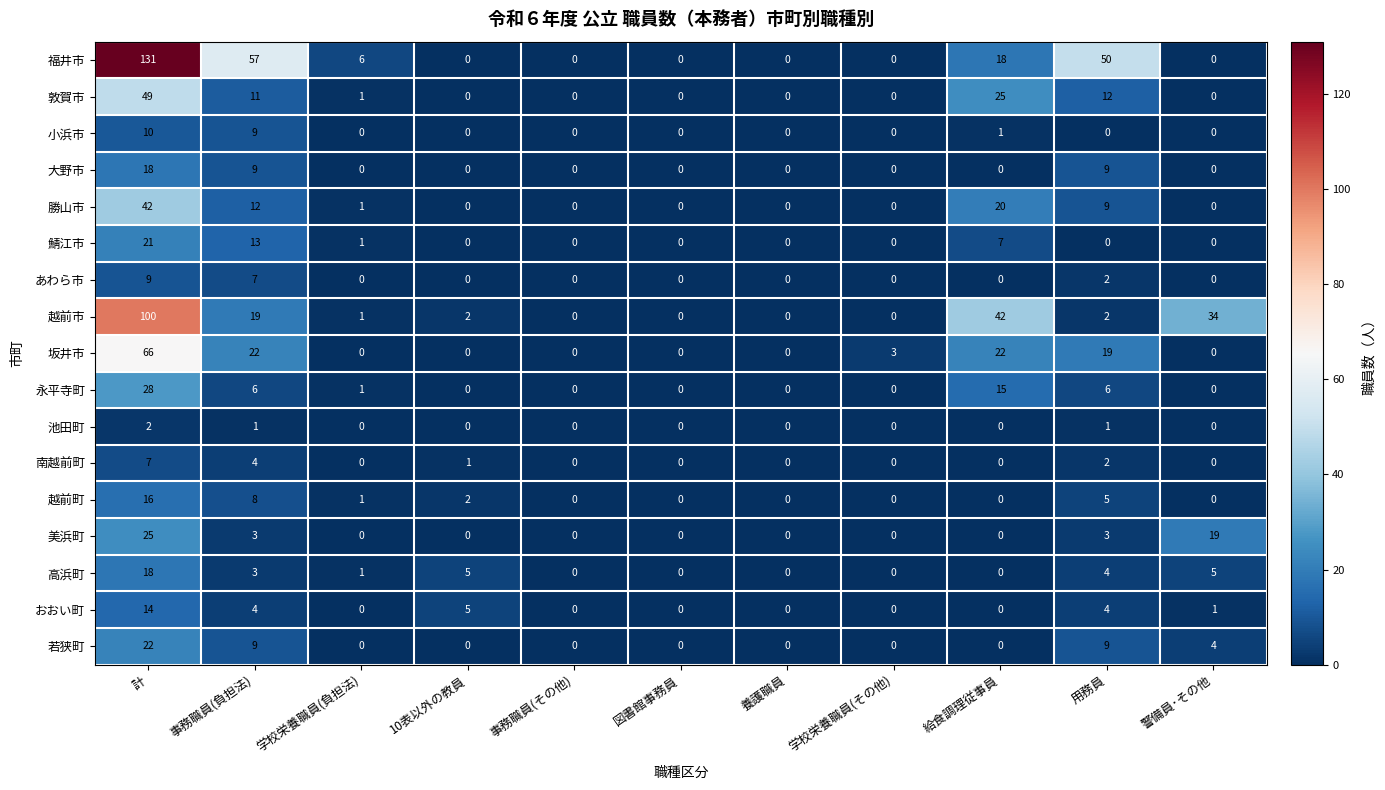

What is the difference between the 美浜町 values at 養護職員 and 用務員?

3